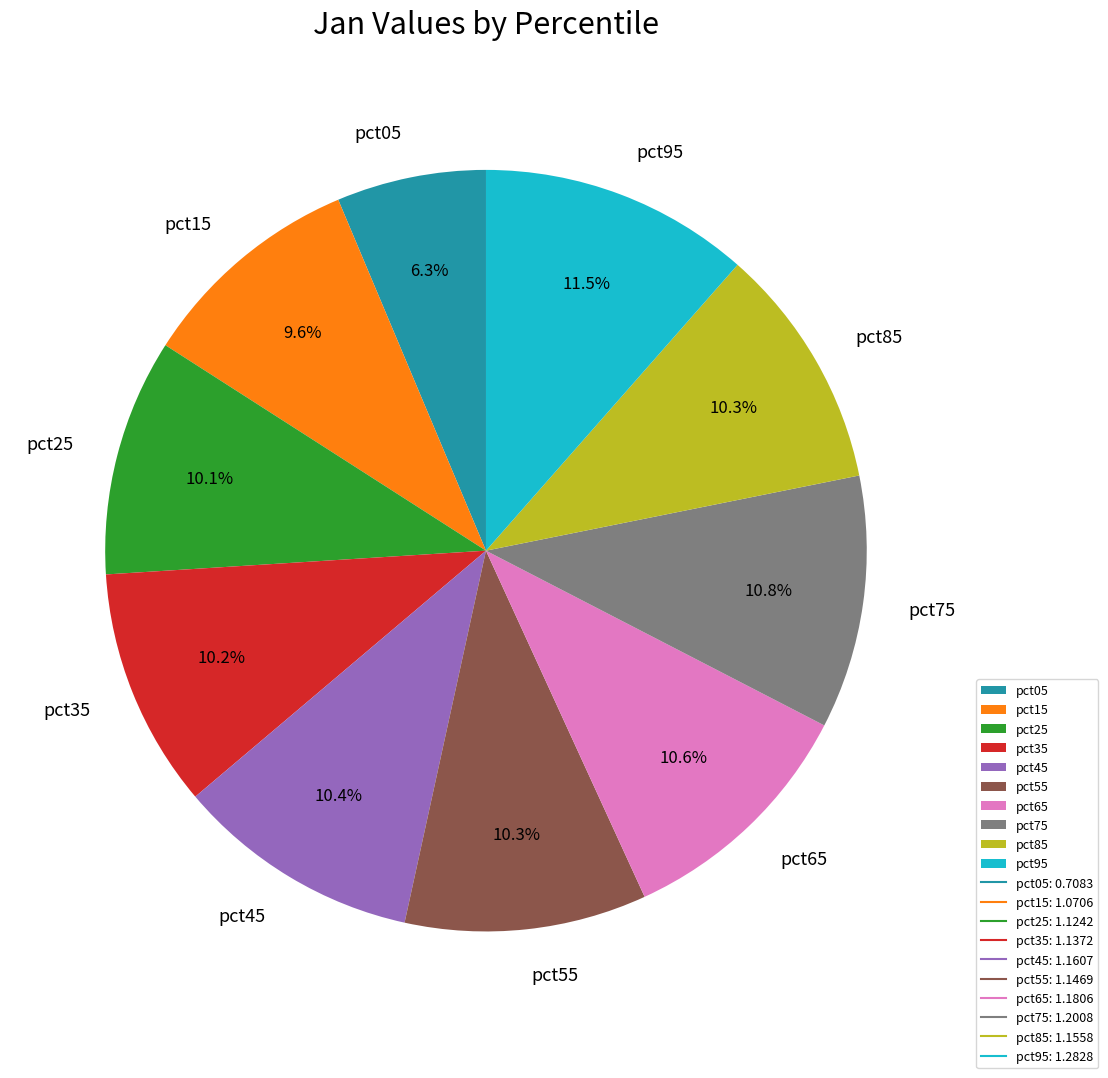

To the nearest percent, what is the difference between the largest and smallest slice percentages?

5%